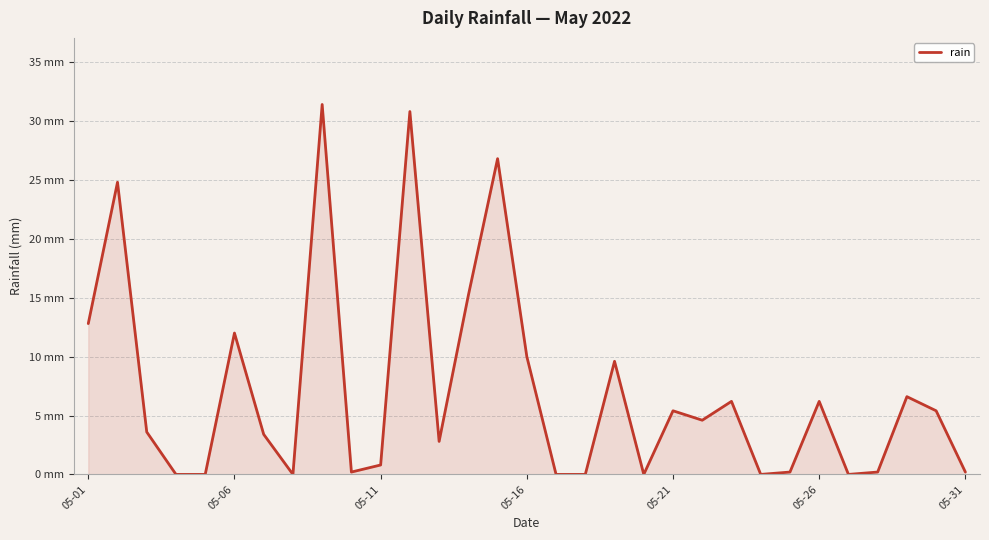

Reading left to right, extract all data points from this chart.

12.8	24.8	3.6	0.0	0.0	12.0	3.4	0.0	31.4	0.2	0.8	30.8	2.8	15.2	26.8	10.0	0.0	0.0	9.6	0.0	5.4	4.6	6.2	0.0	0.2	6.2	0.0	0.2	6.6	5.4	0.2